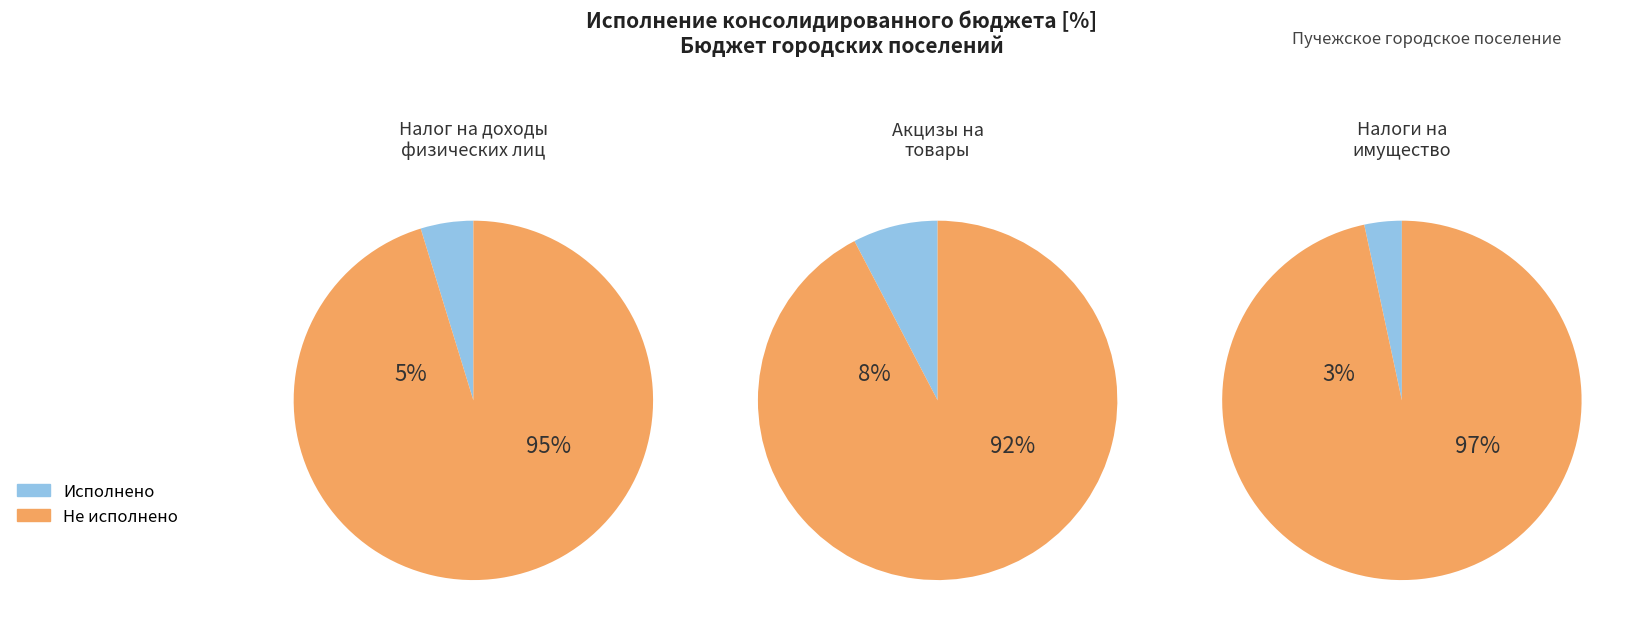

The НАЛОГОВЫЕ И НЕНАЛОГОВЫЕ ДОХОДЫ slice represents 64% of the pie. True or false?

False